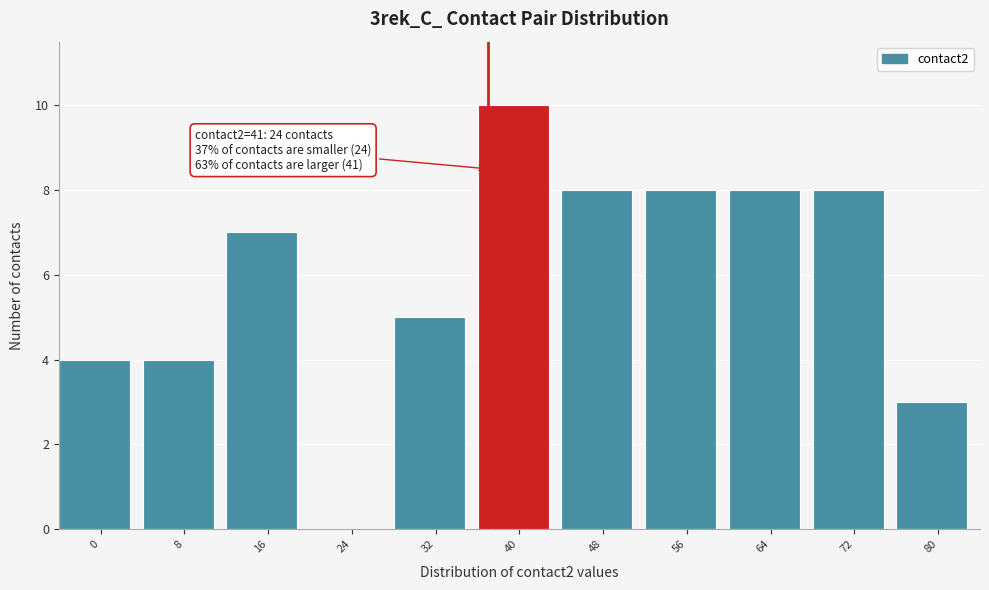

Reading right to left, what are all the values shown in this chart?

80=3	72=8	64=8	56=8	48=8	40=10	32=5	24=0	16=7	8=4	0=4